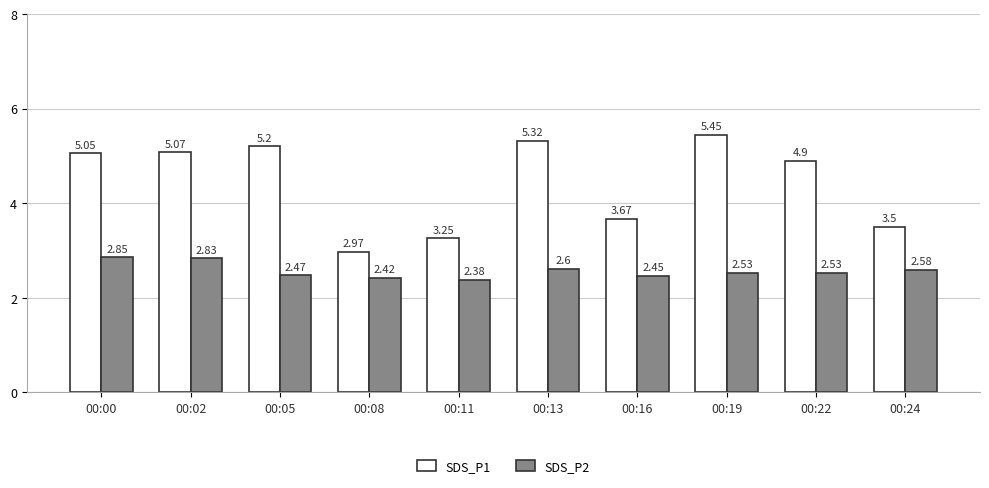

What is the spread (max minus min) of values at 00:24?

0.9